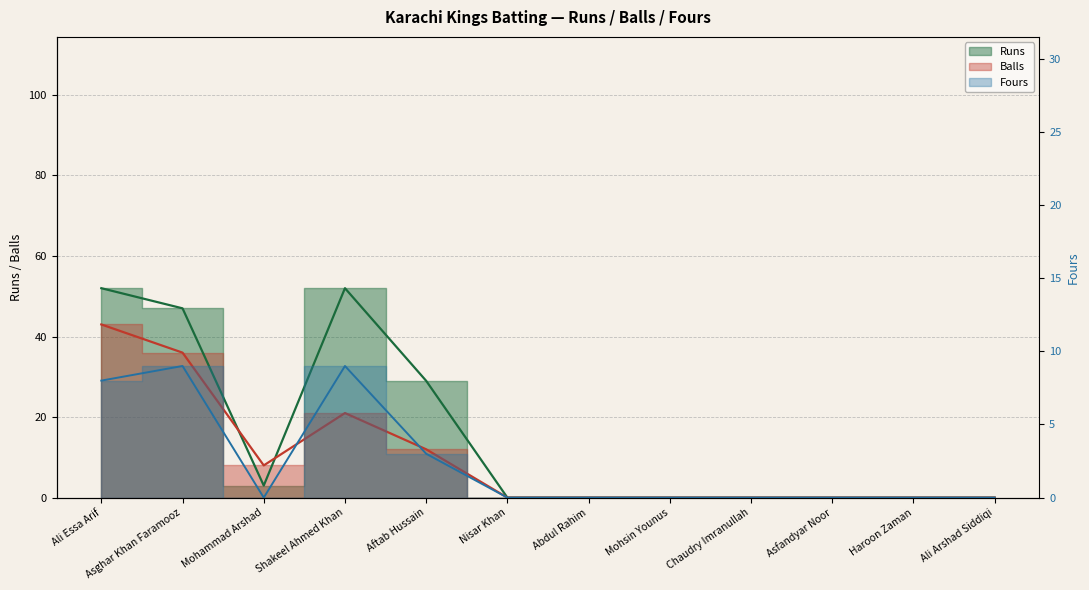

True or false: Balls has more than 2 points higher than both neighbors.

False